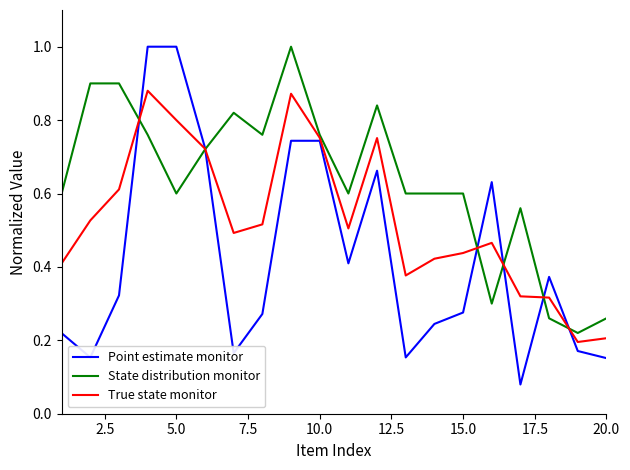

Rank the series by their average value, from lowest to highest.

Point estimate monitor, True state monitor, State distribution monitor